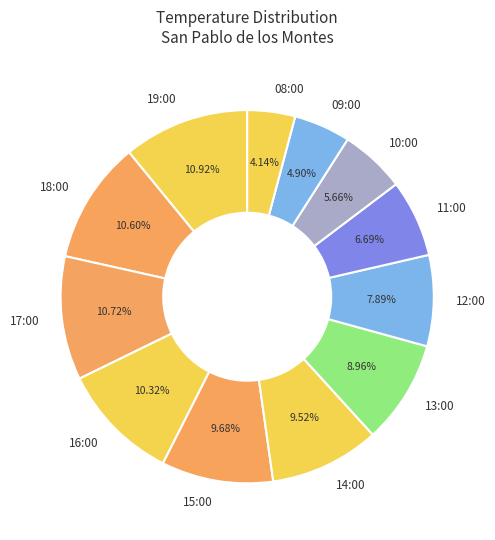

Is it true that 08:00 is 4% of the pie?

True